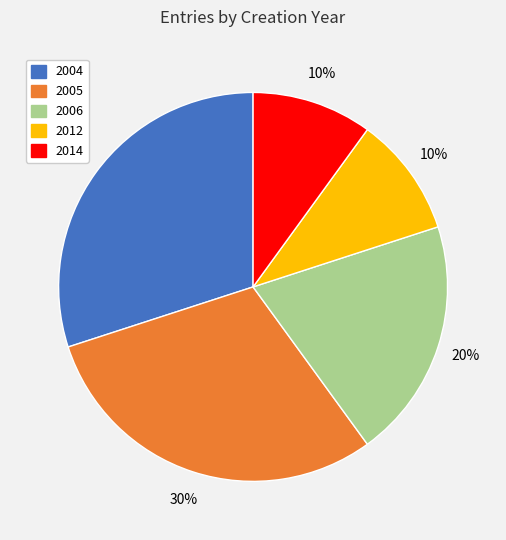

Is there a majority slice in this chart?

No